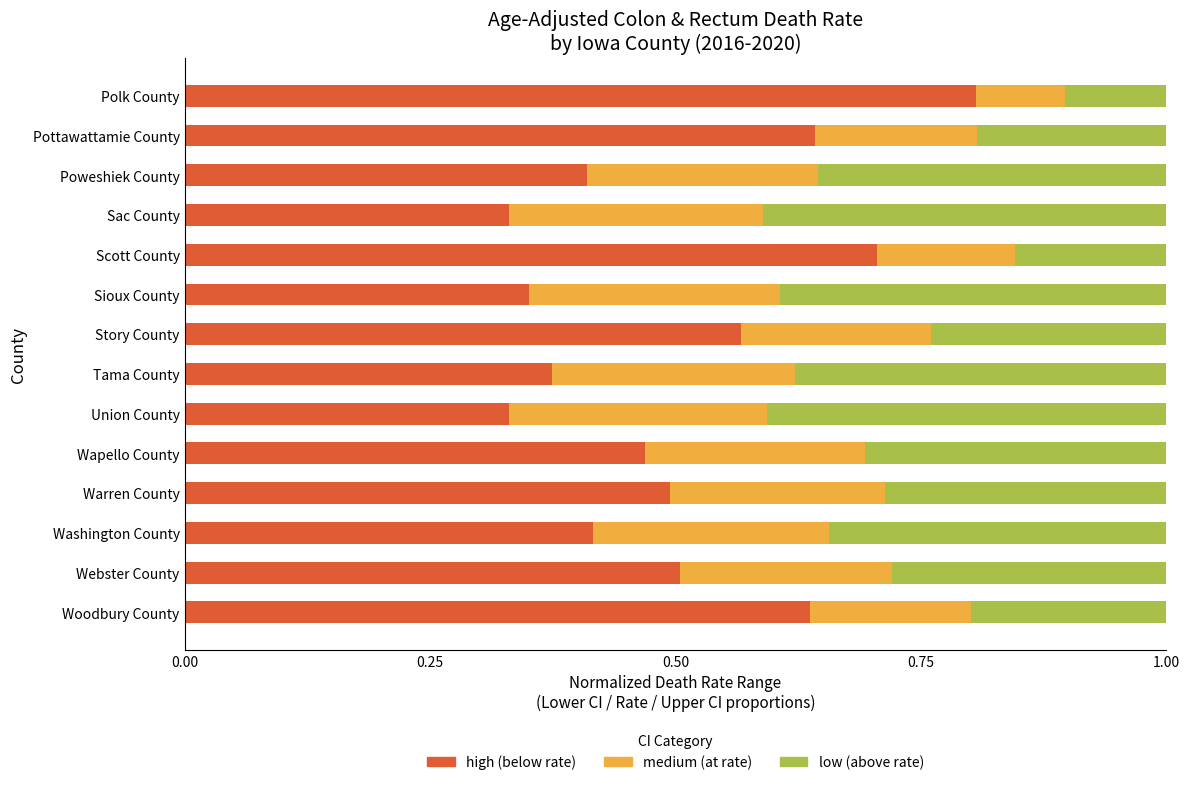

What is the total value across all series at Washington County?

1.0